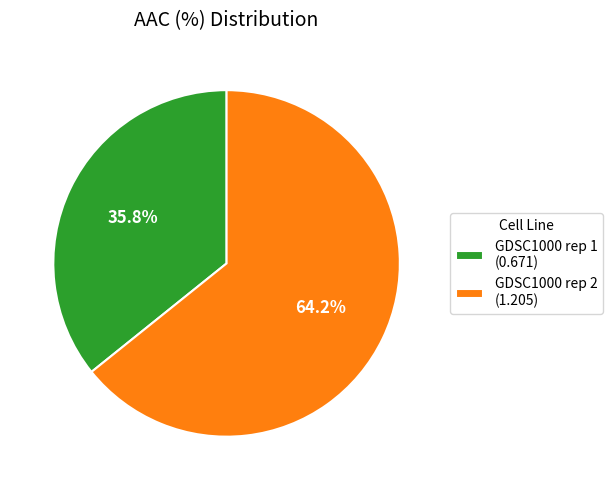

True or false: GDSC1000 rep 2 accounts for 55% of the total.

False